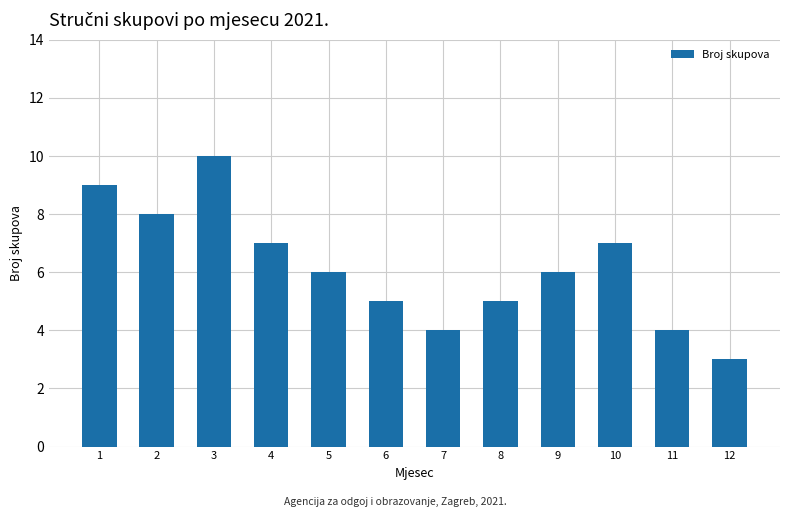

What is the average value?

6